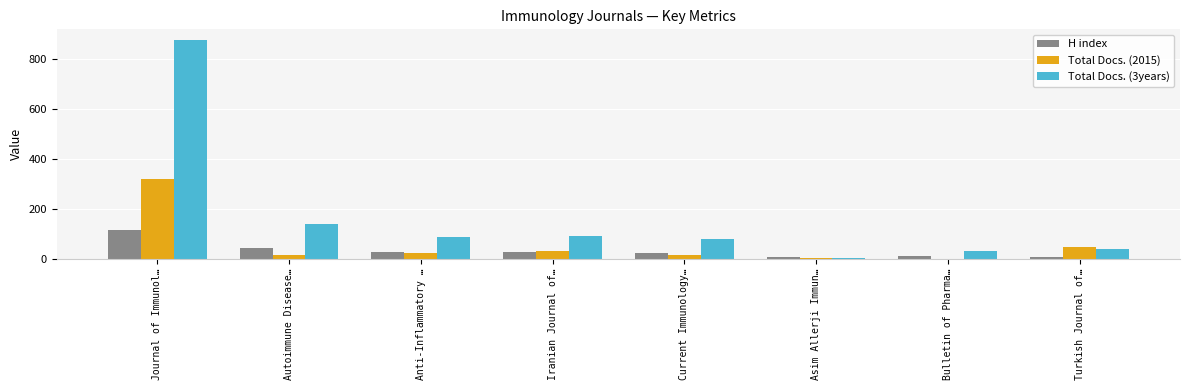

Which series has the largest total across all categories?

Total Docs. (3years)